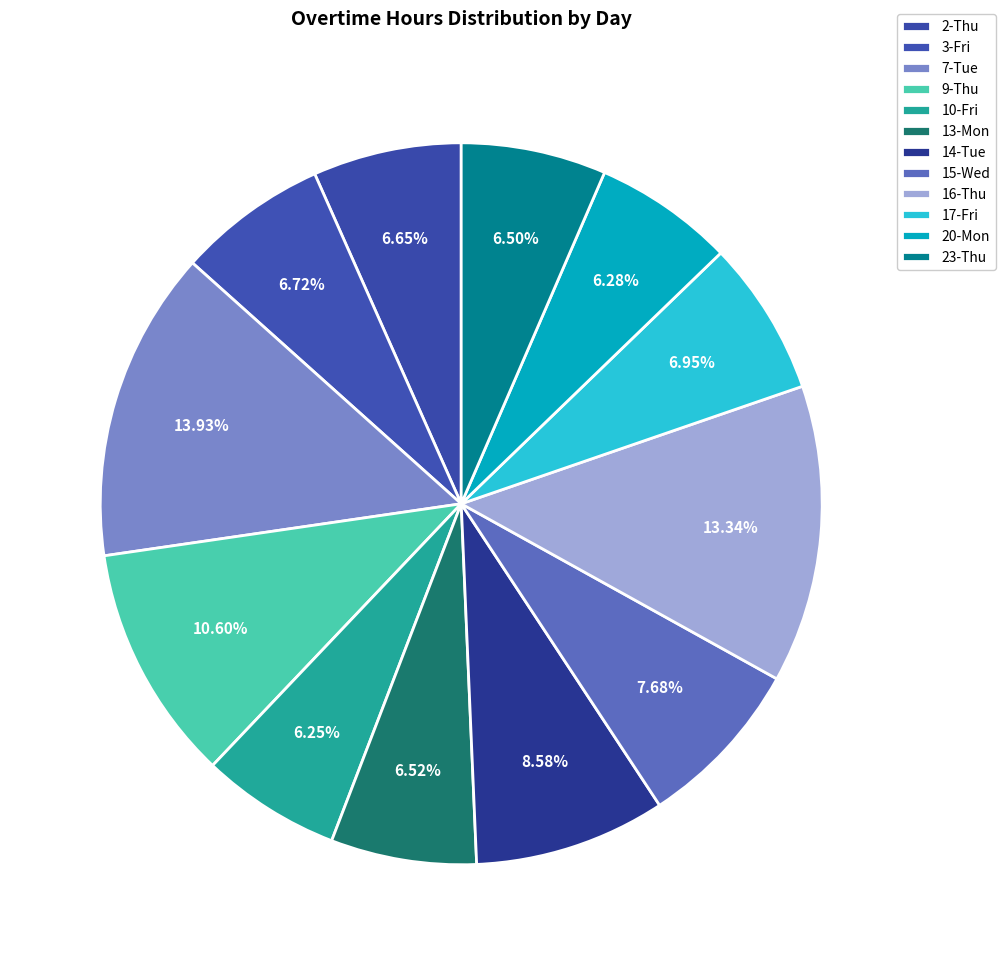

How many segments does this pie chart have?

12